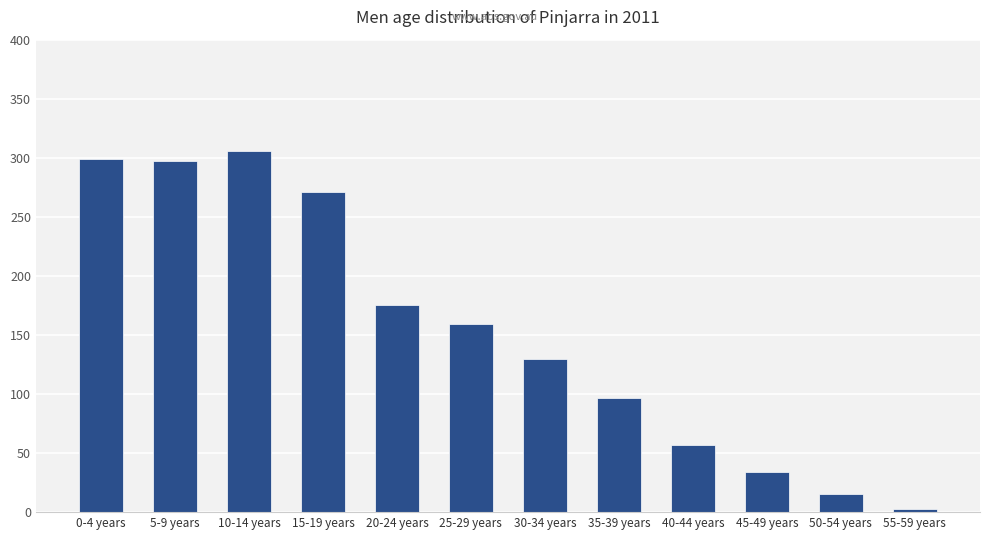

The value at 30-34 years is 208. True or false?

False